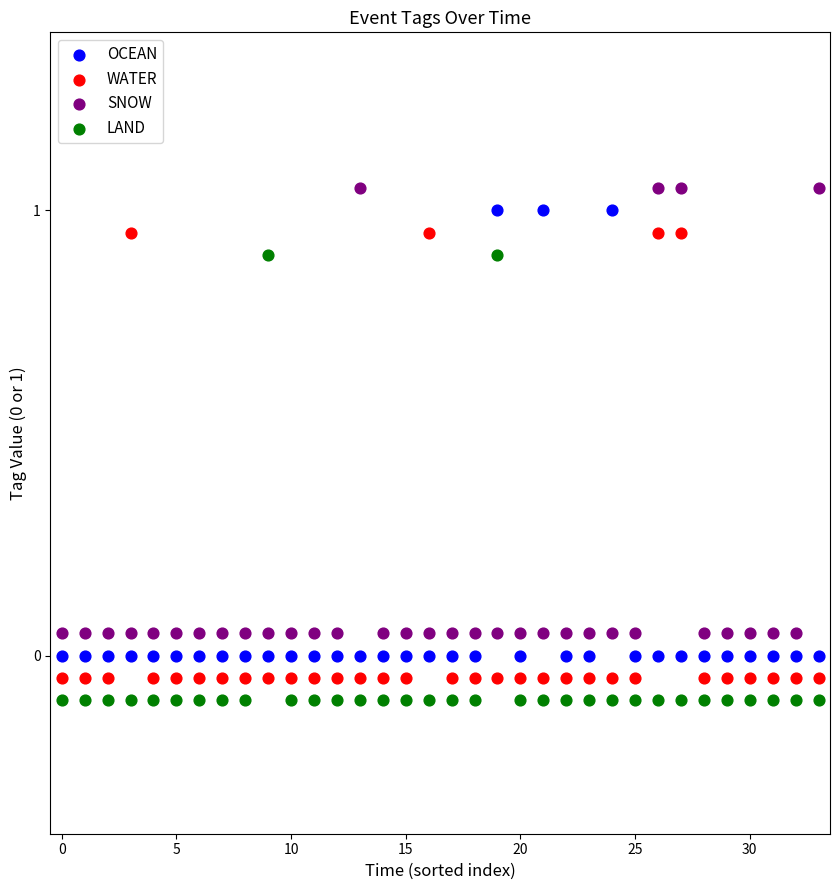

Which series contains the highest Y value?

SNOW